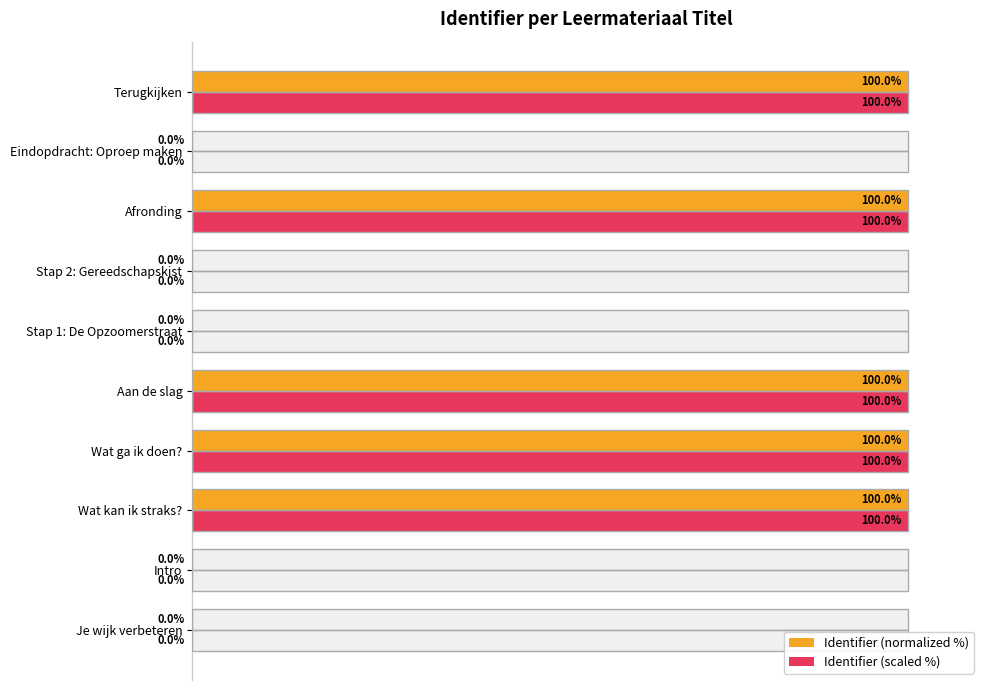

What is the value of the Identifier (scaled %) bar at the 10th from the left?

100.0